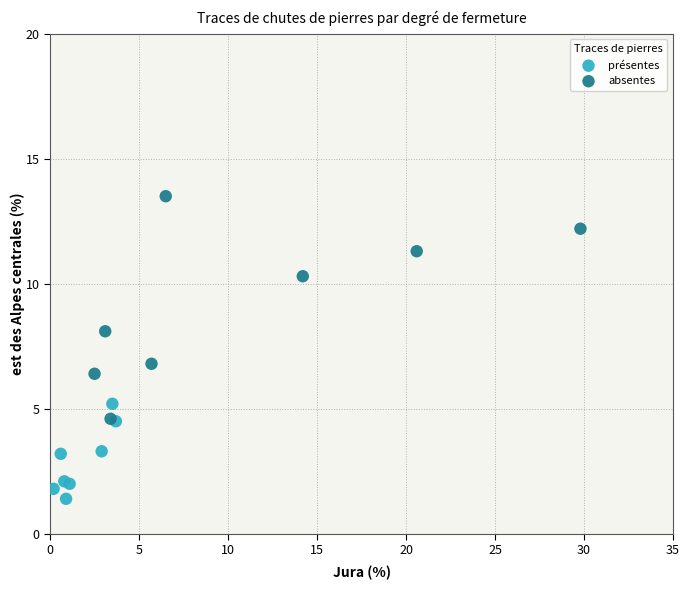

Which series reaches the minimum Y coordinate?

présentes